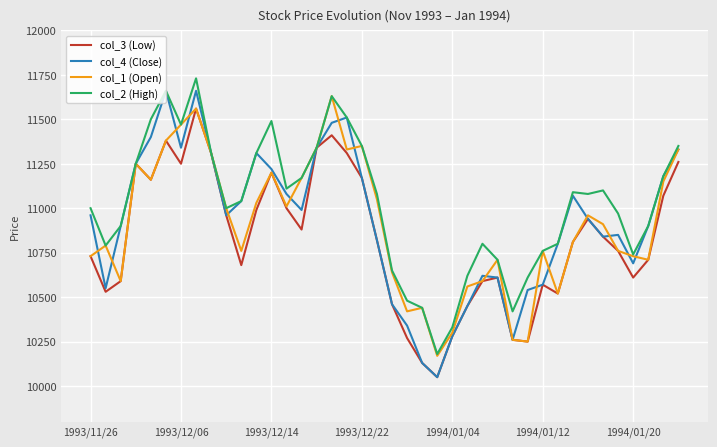

What are all the series names shown in the legend?

col_3 (Low), col_4 (Close), col_1 (Open), col_2 (High)